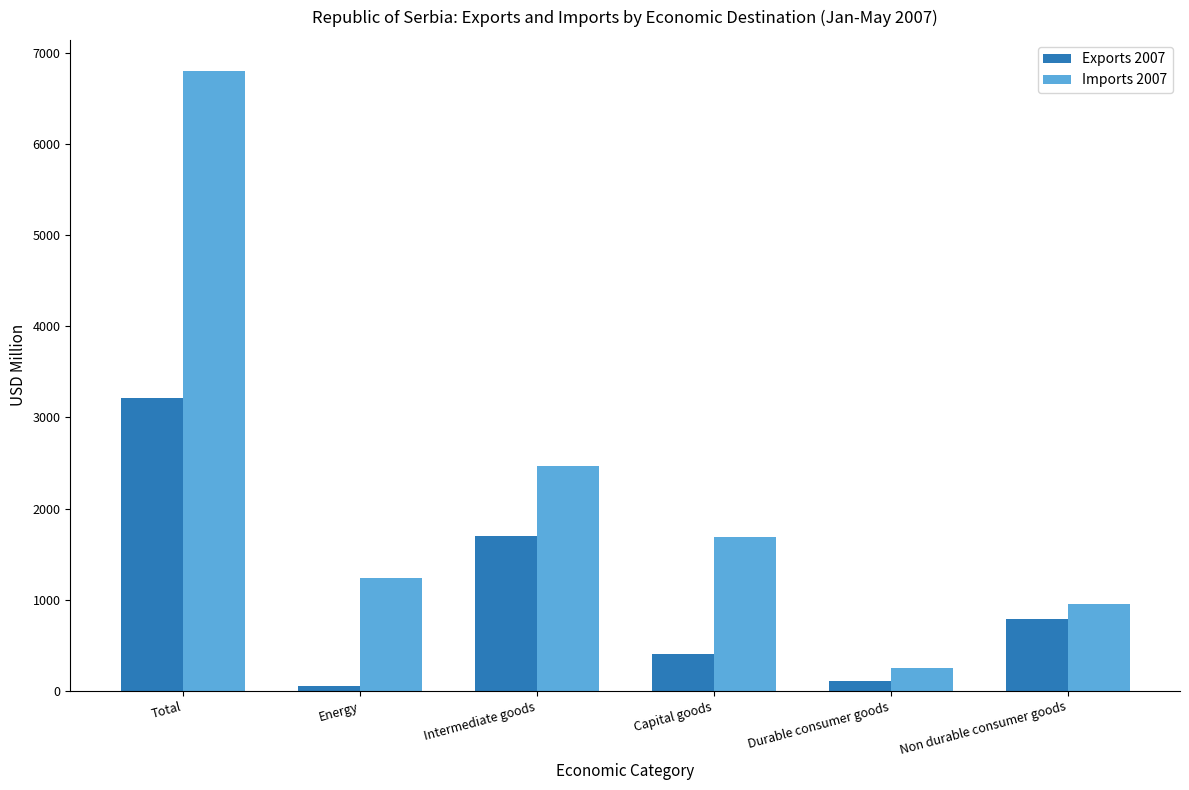

What is the sum of all Imports 2007 values?

13395.8